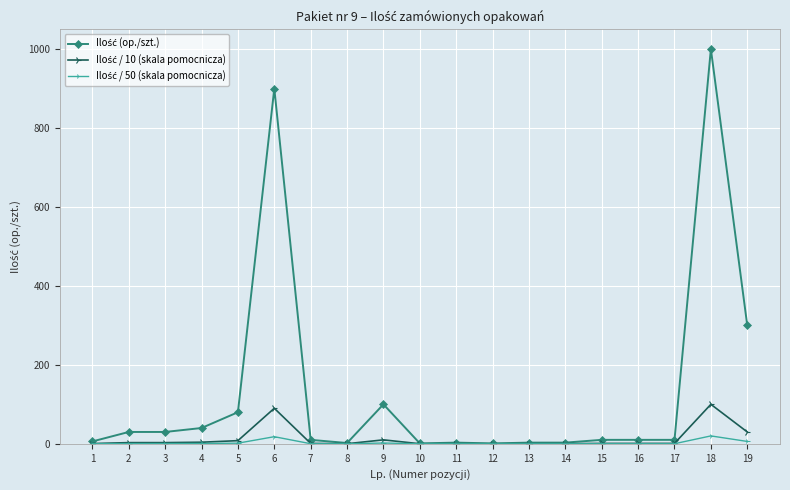

At which category is the sum across all series the highest?

18